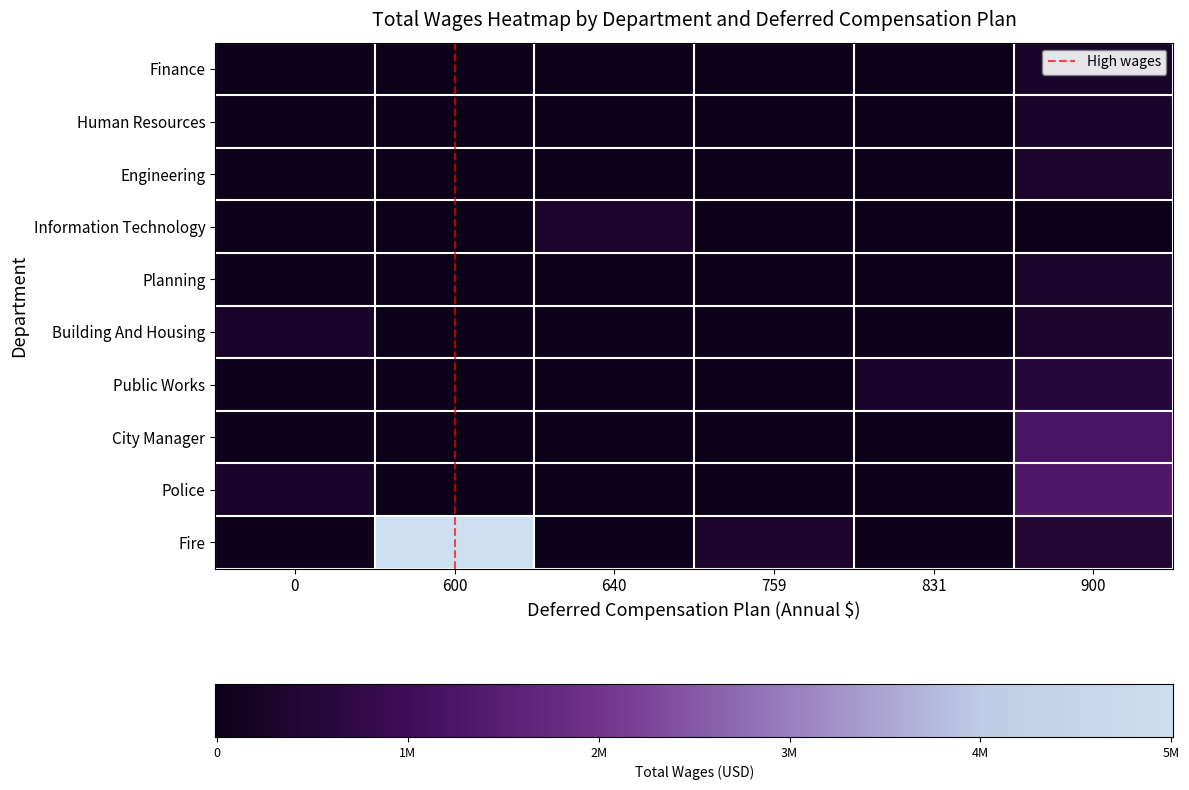

Which series has the largest total across all categories?

Fire